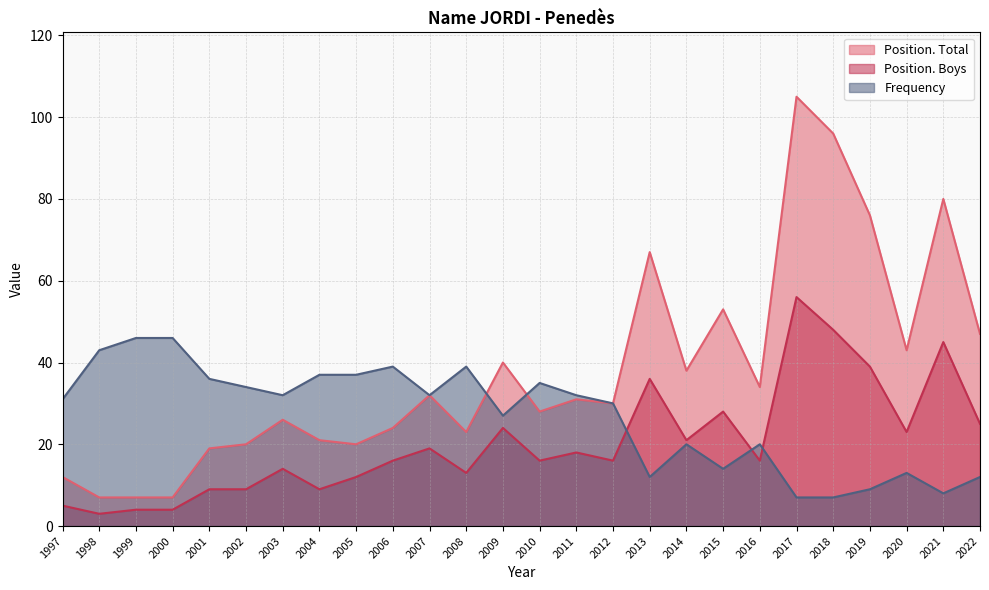

What is the value of the Frequency point at the 10th from the left?

39